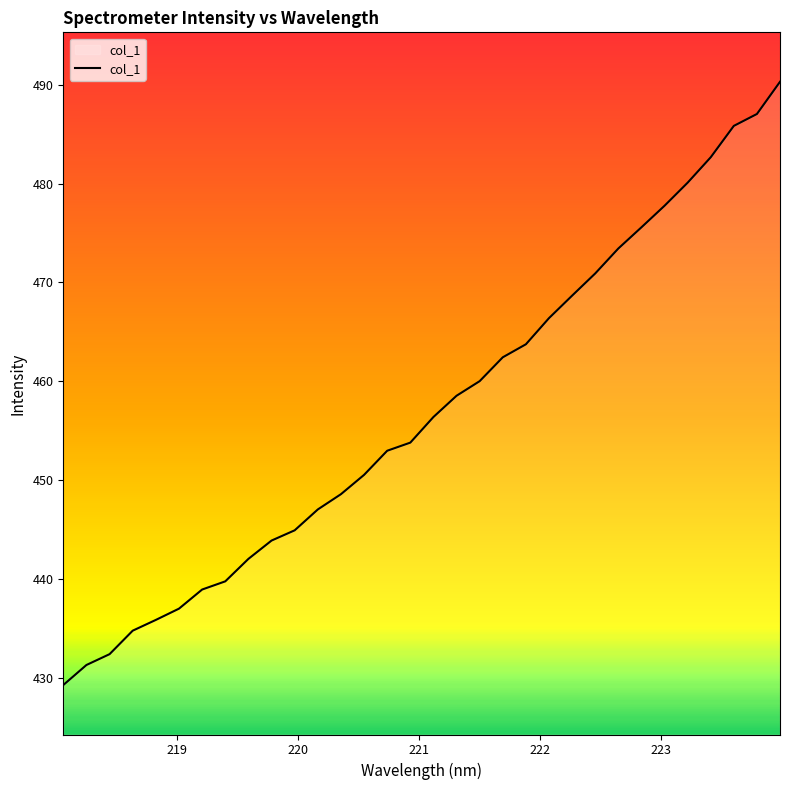

What is the difference between the maximum and minimum values?

61.0